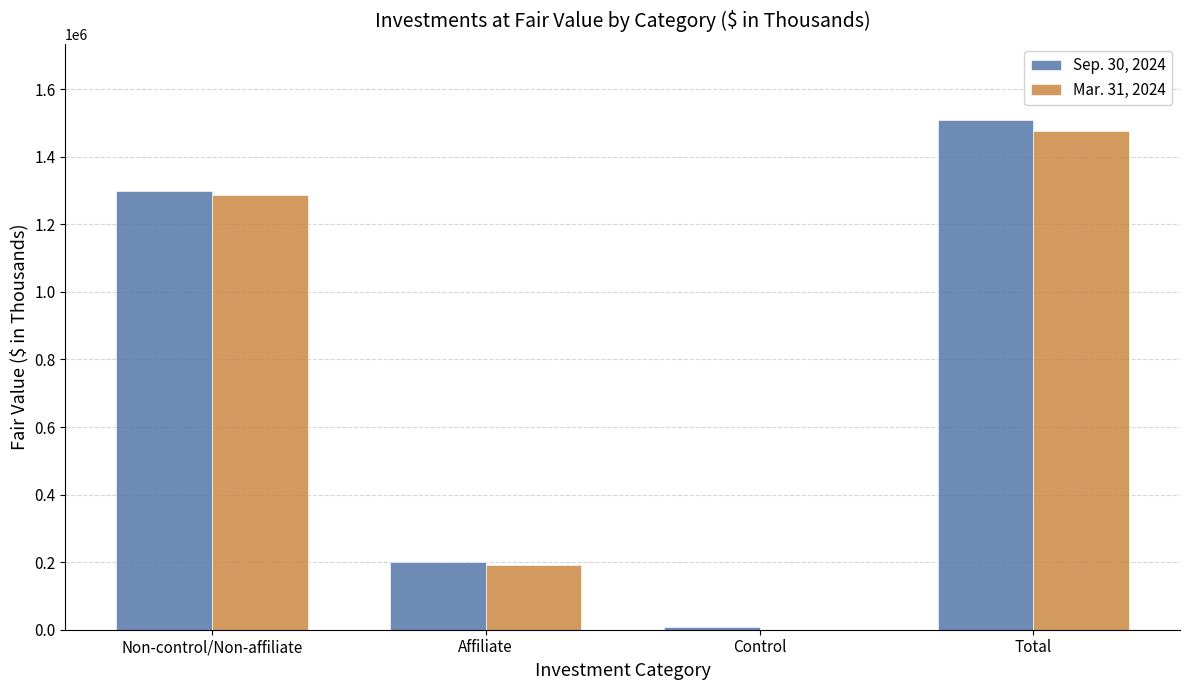

Reading right to left, extract all data points from this chart.

Sep. 30, 2024: 1508507	9376	201870	1297261
Mar. 31, 2024: 1476561	0	190206	1286355